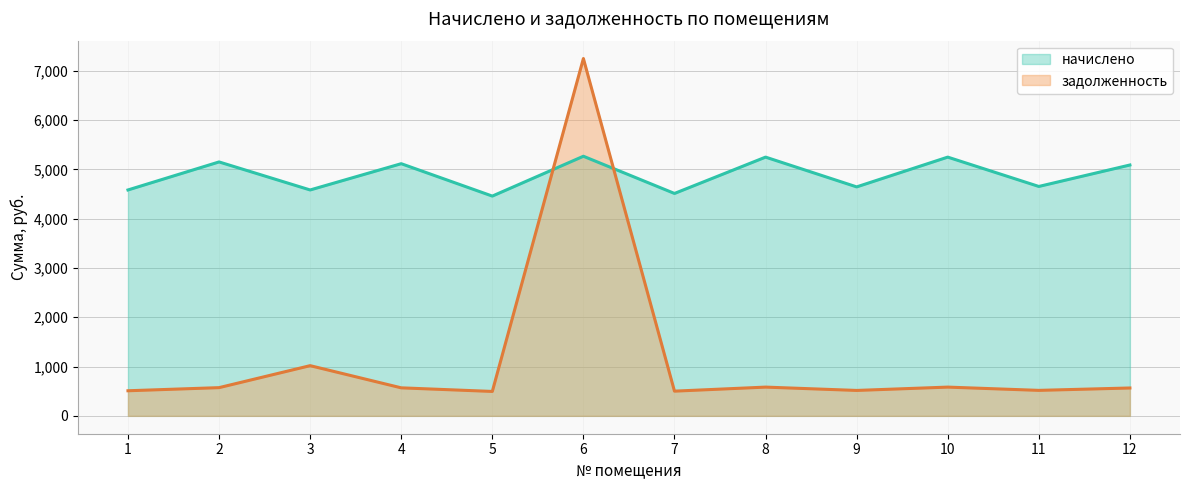

Which category has the lowest value across all series?

5